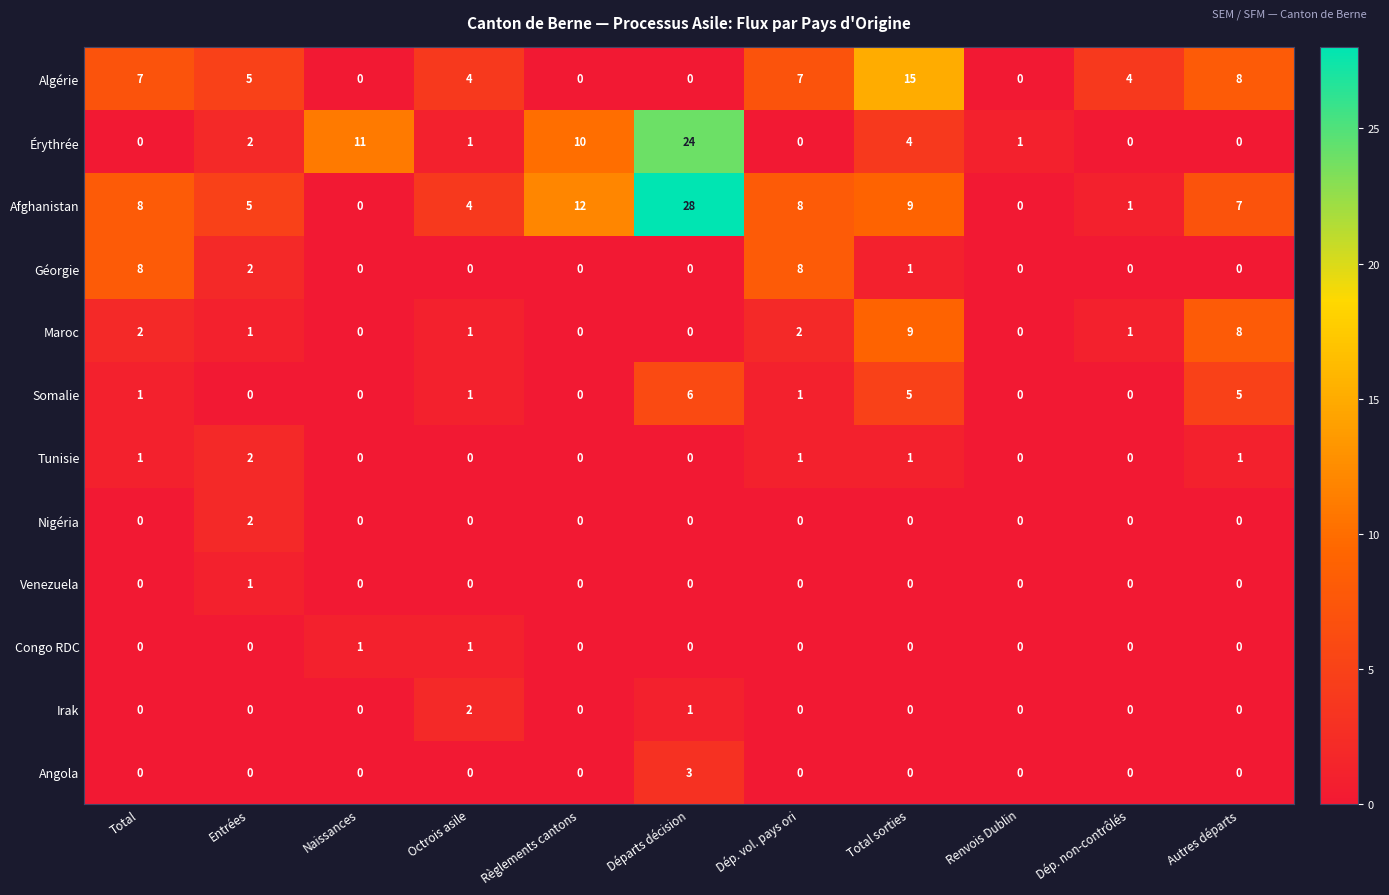

The value of Nigéria at Règlements cantons is -1. True or false?

False